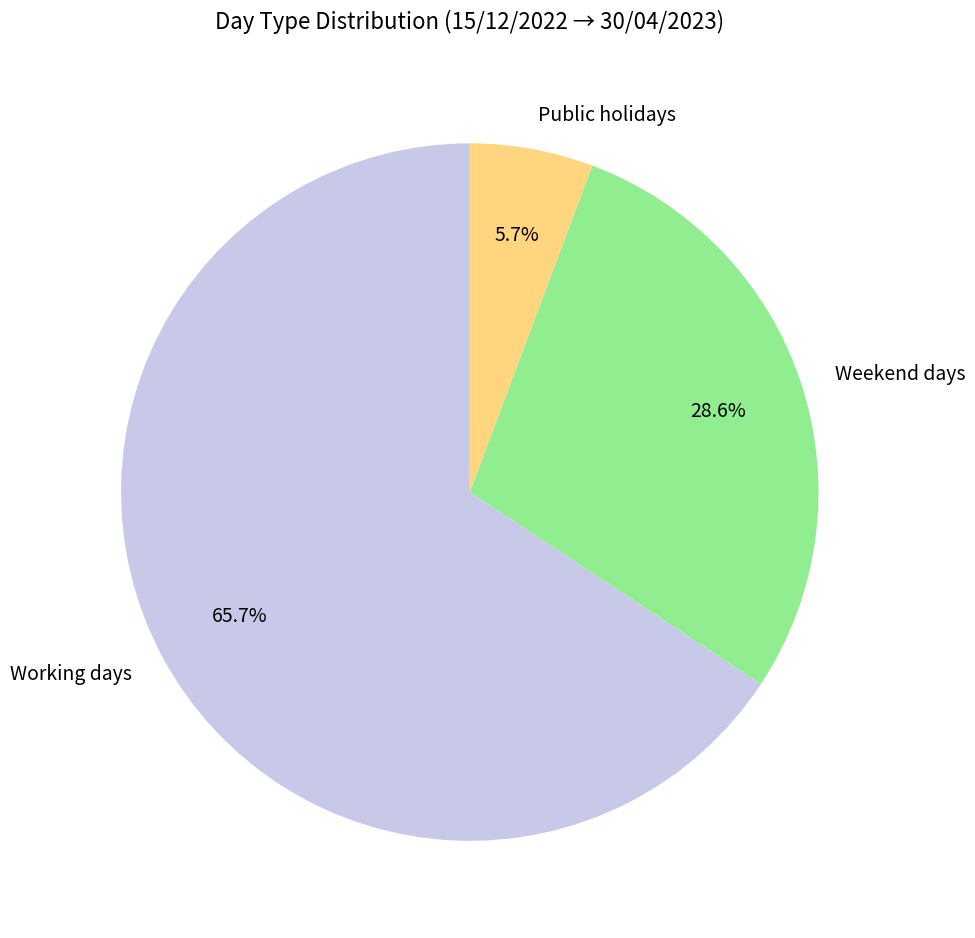

To the nearest percent, what is the difference between the Public holidays and Weekend days slice percentages?

23%